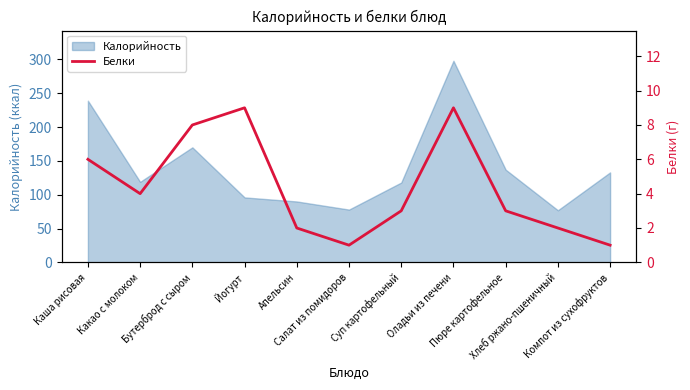

What is the label of the 10th point from the right?

Какао с молоком